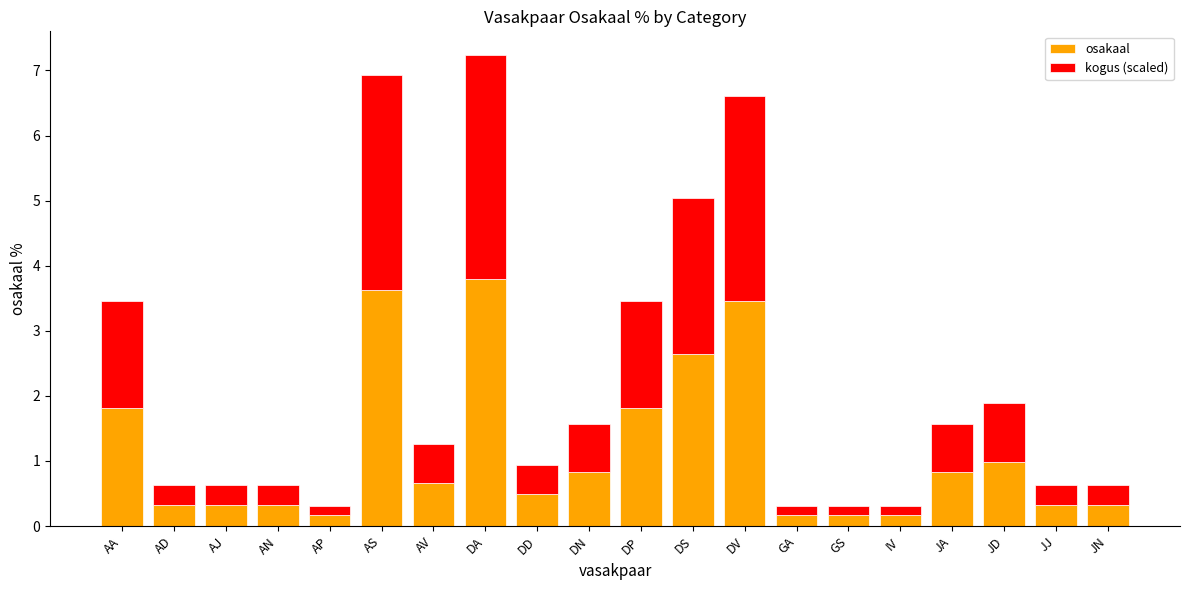

What is the difference between the osakaal values at JJ and GA?

0.2